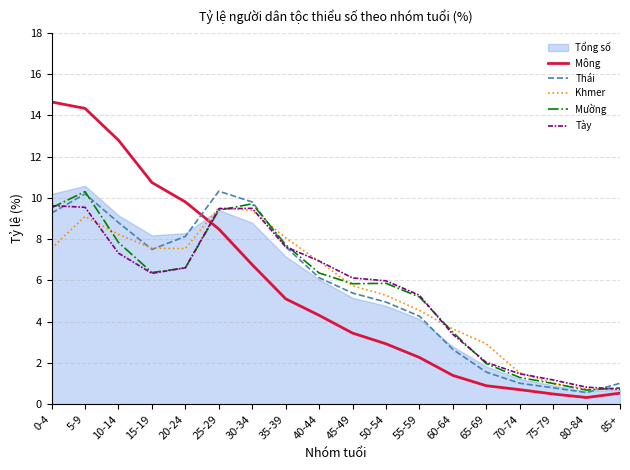

What is the total value across all series at 55-59?

25.7